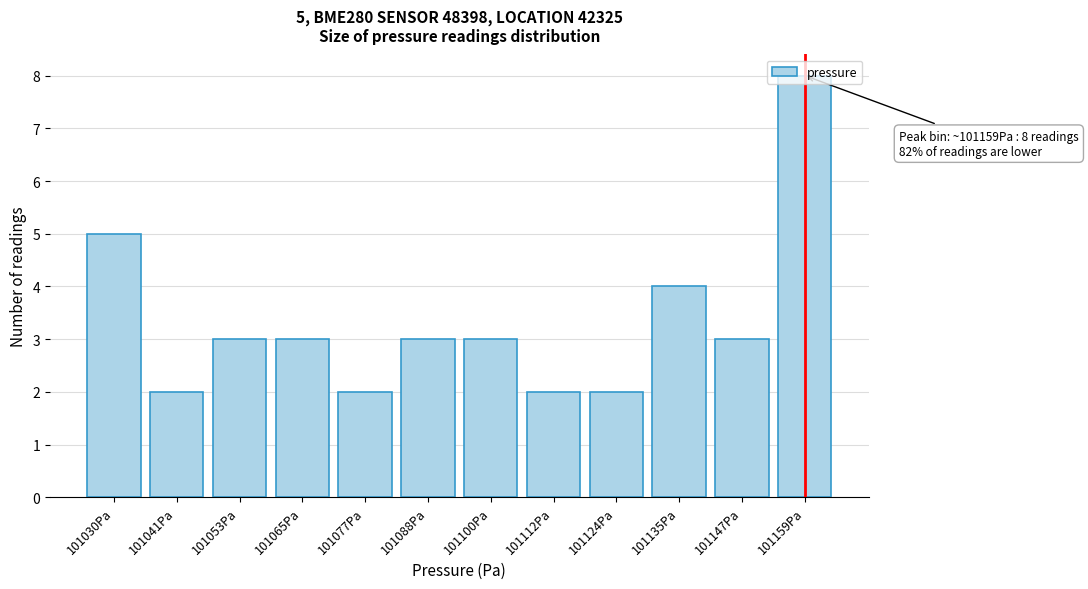

What is the label of the 5th bar from the left?

101077Pa